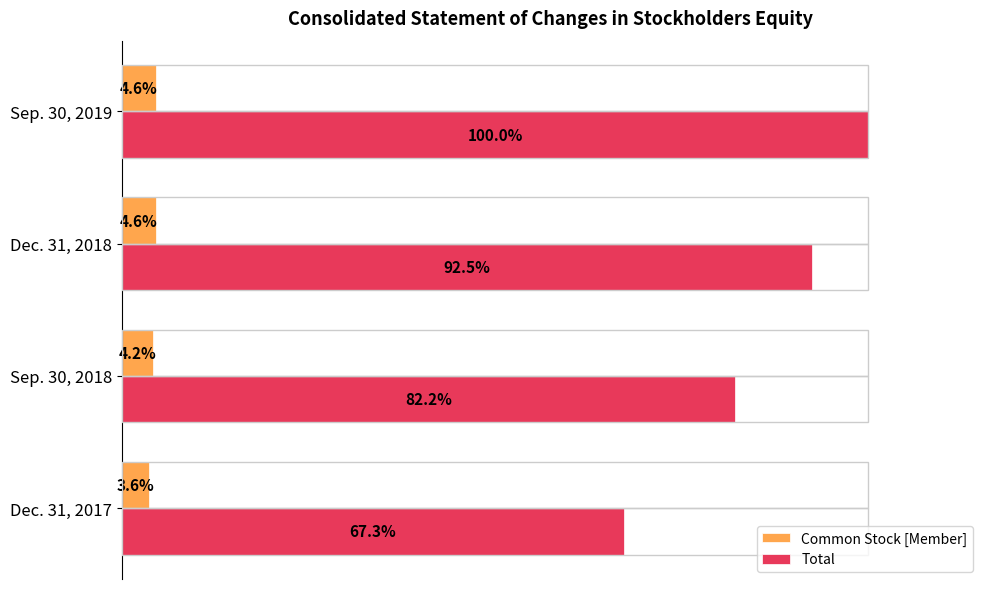

At which label does Total reach its minimum?

Dec. 31, 2017